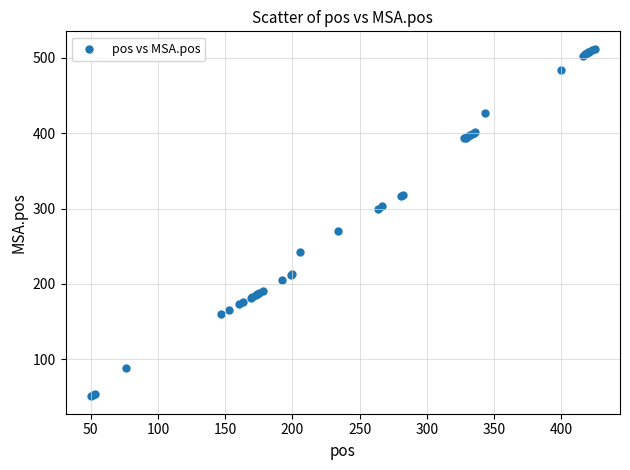

What Y value in the scatter plot is closest to 281?

270